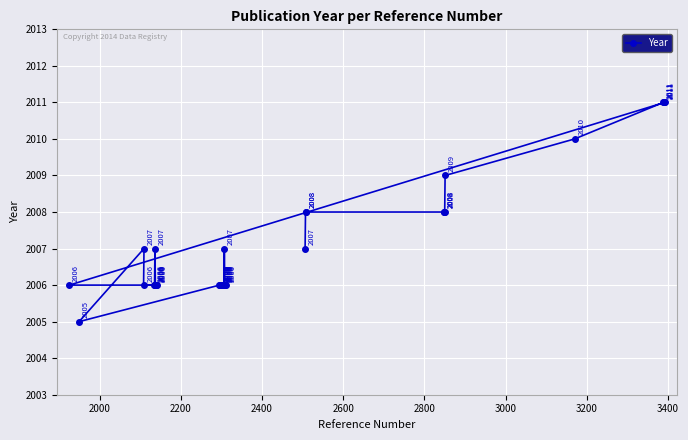

What is the value of the 16th point from the left?

2006